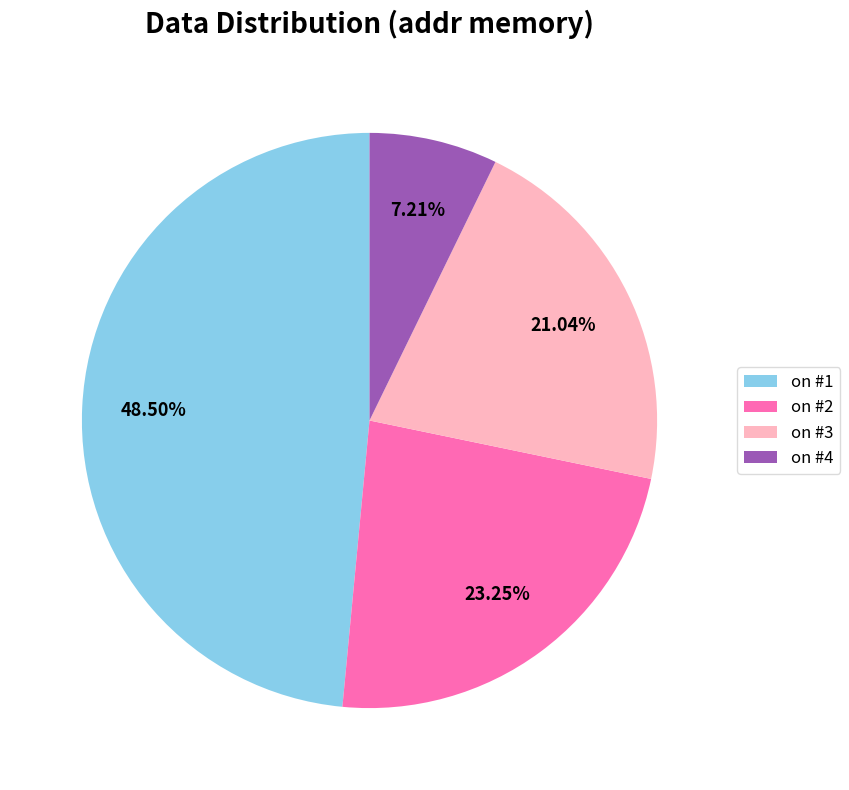

True or false: on #2 accounts for 23% of the total.

True